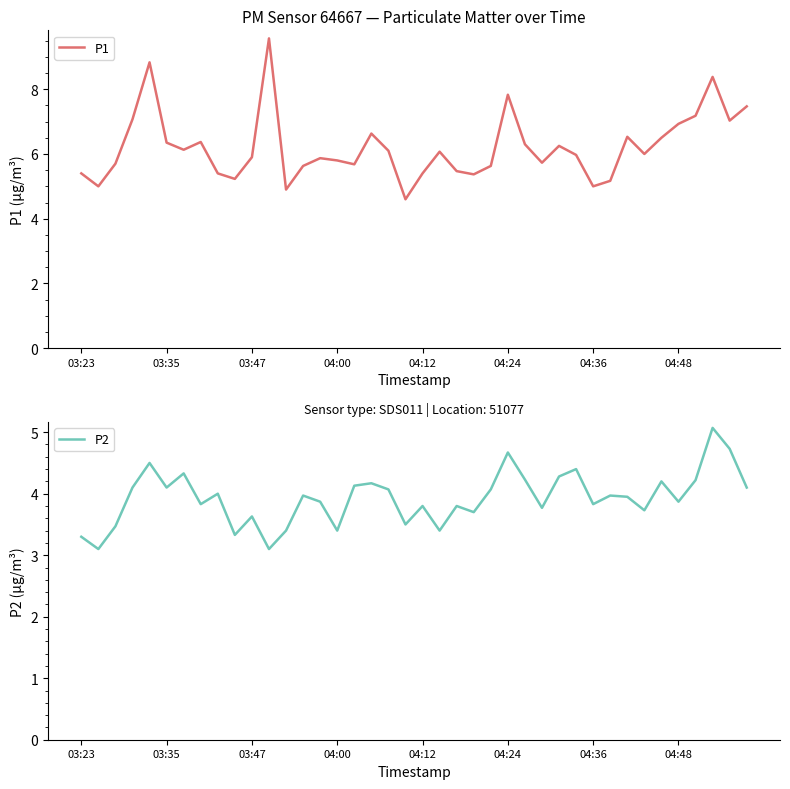

What is the lowest value of the P1 series?

4.6